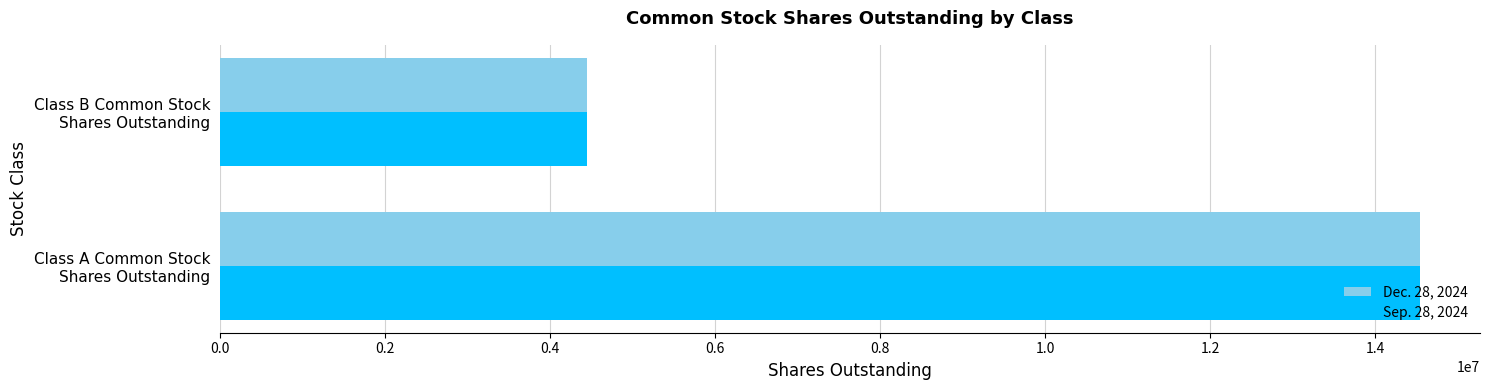

What is the minimum value shown in the chart?

4448626